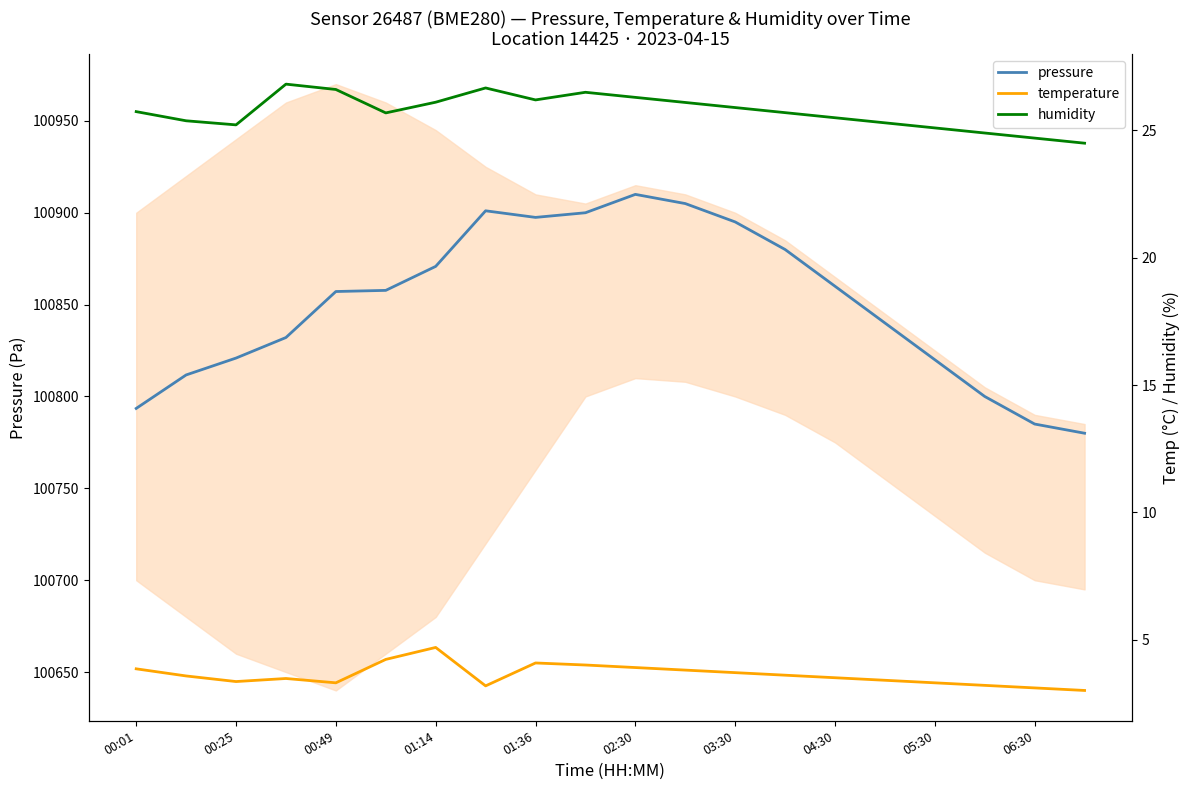

Does the chart have visible grid lines?

No